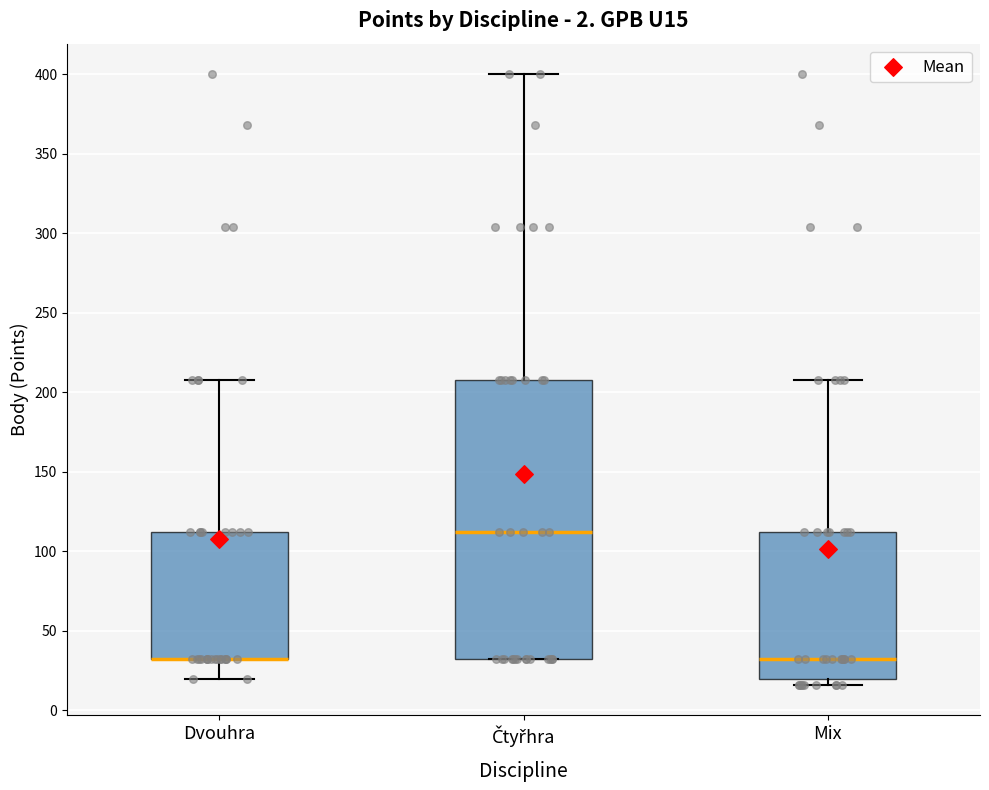

Reading left to right, read every box against the y-axis: the position of its median line, the range the box covers, and the ends of its whiskers. The values are not printed on the chart, so give them approximately, as read against the axis.

Dvouhra: median 30 (drawn on the box's lower edge), box 30 to 110, whiskers 20 to 210
Čtyřhra: median 110, box 30 to 210, whiskers 30 to 400
Mix: median 30, box 20 to 110, whiskers 15 to 210